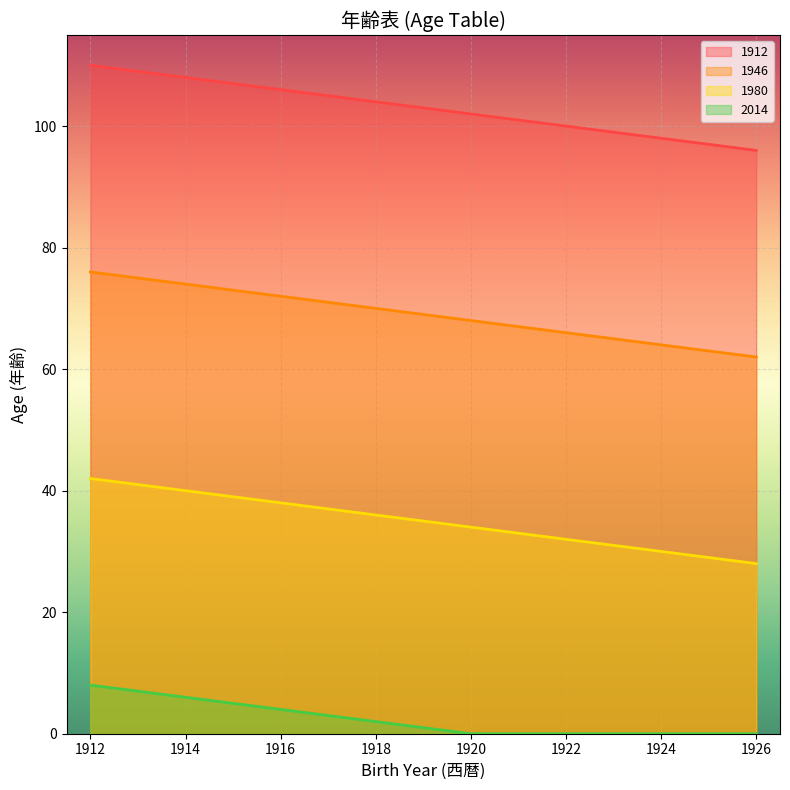

Is the value of 2014 at 1919 greater than the value of 1980 at 1923?

No